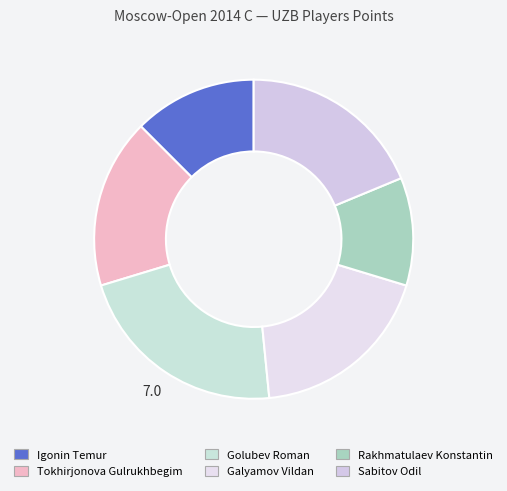

How many slices are in this pie chart?

6